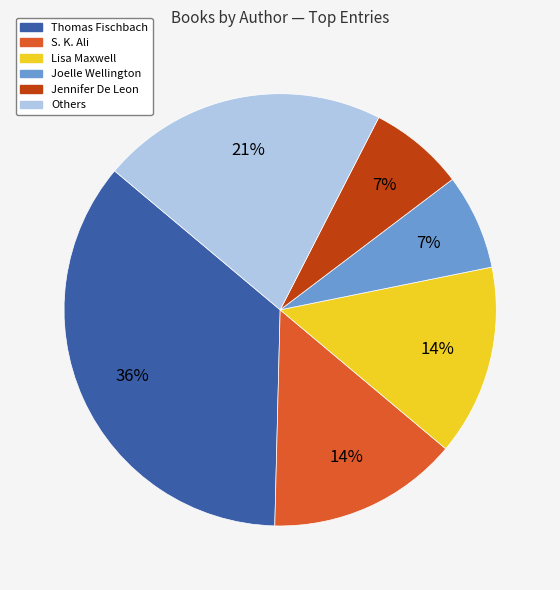

Which slice is the largest?

Thomas Fischbach